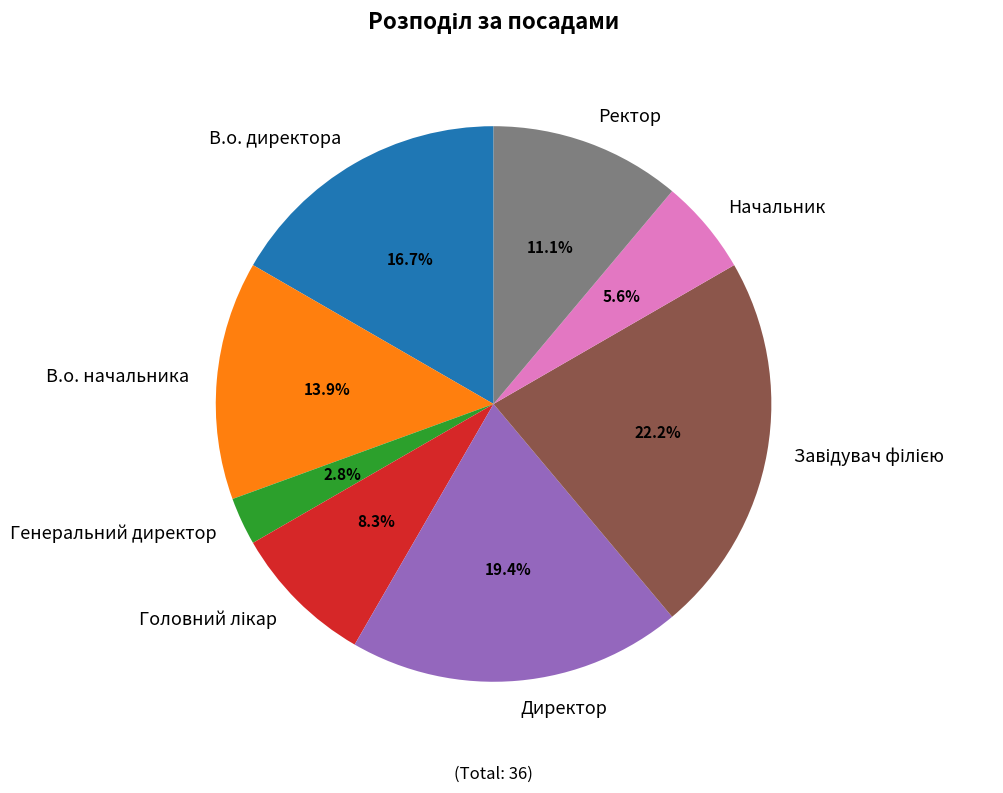

Combined, do Ректор and Начальник account for over 50%?

No